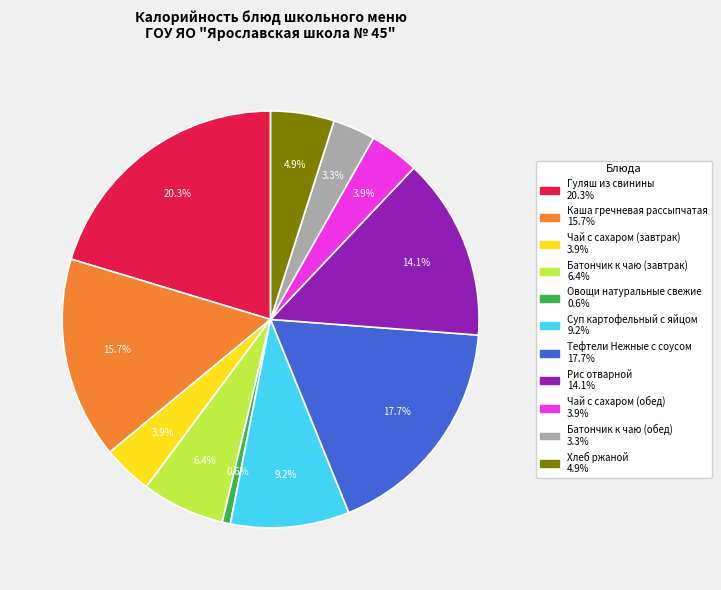

To the nearest percent, what is the combined percentage of Гуляш из свинины and Чай с сахаром (обед)?

24%